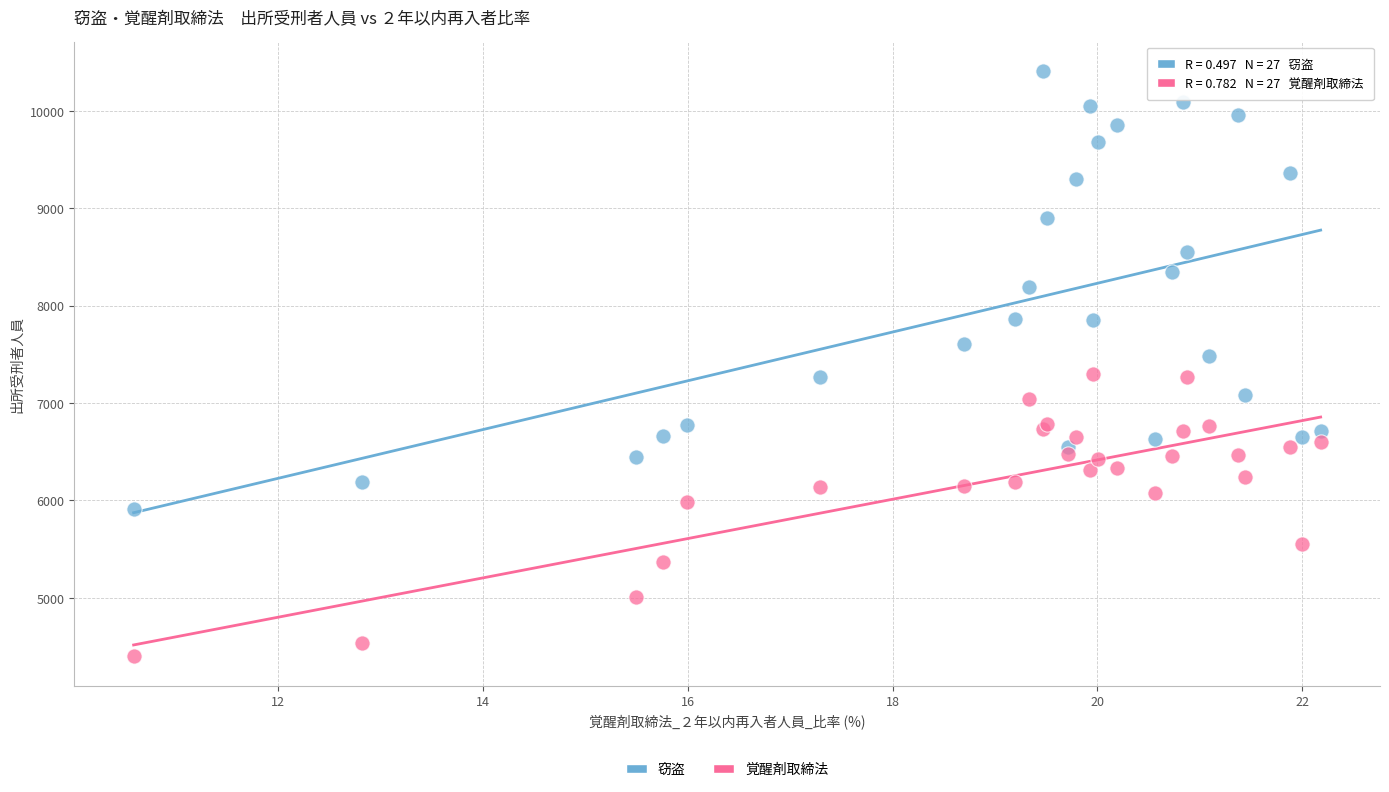

Which series reaches the maximum Y coordinate?

窃盗